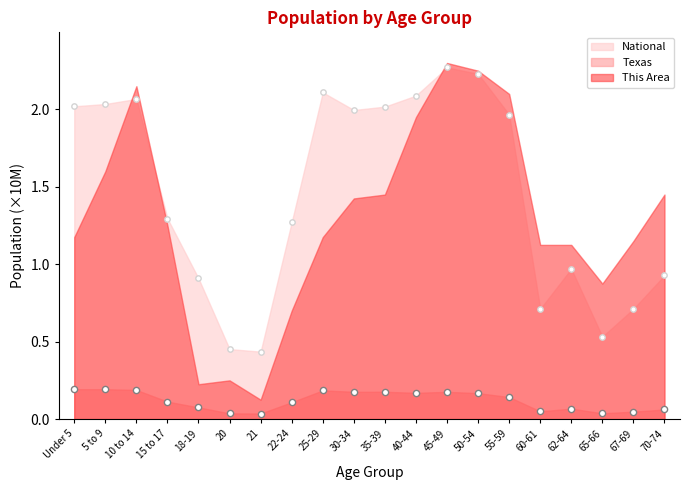

Is the value of National at 62-64 greater than the value of Texas at 35-39?

Yes